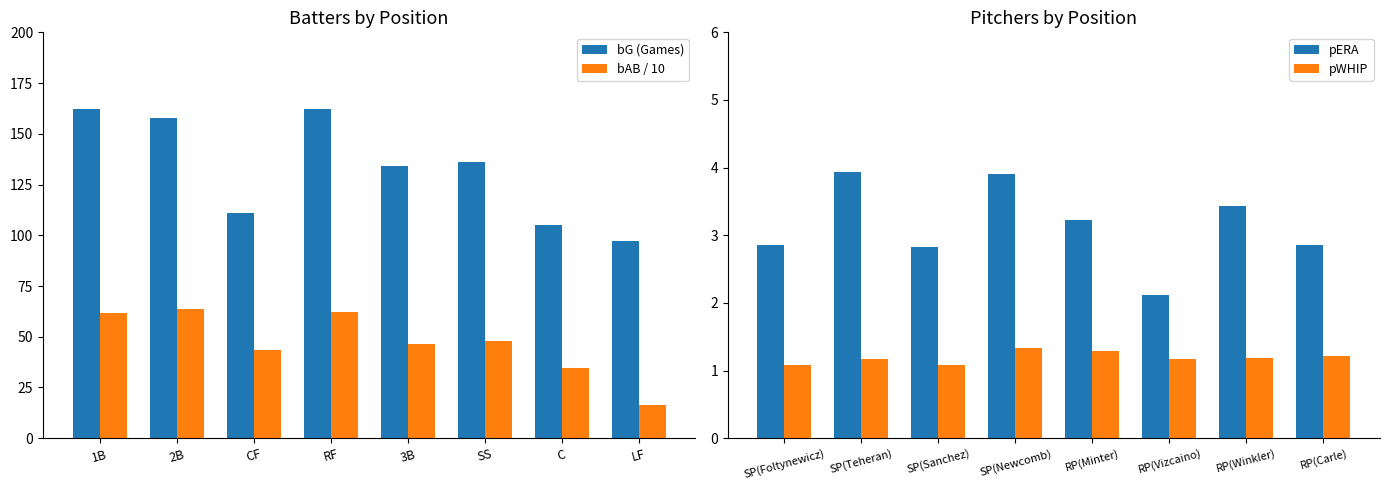

Which series has the largest total across all categories?

bG (Games)